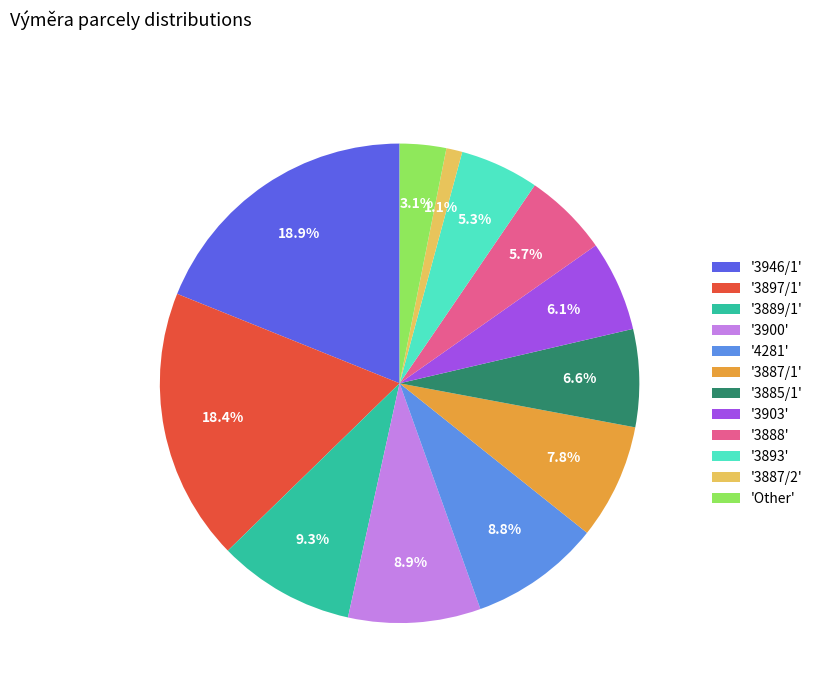

Is there a majority slice in this chart?

No